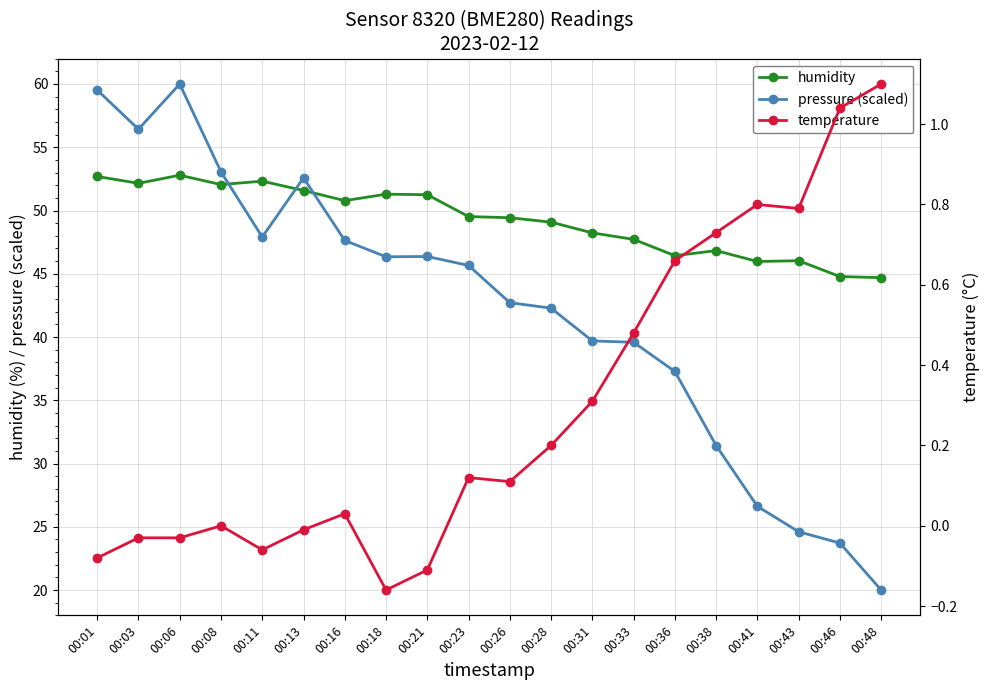

How many series are shown in this chart?

3